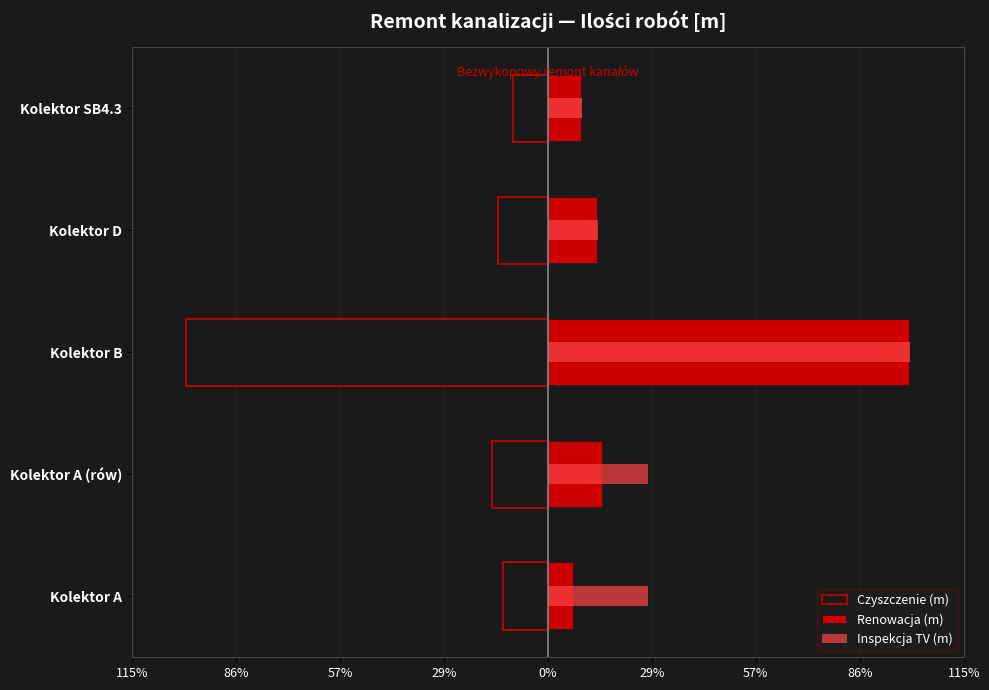

The Inspekcja TV (m) series shows 217.9 at Kolektor A. True or false?

True